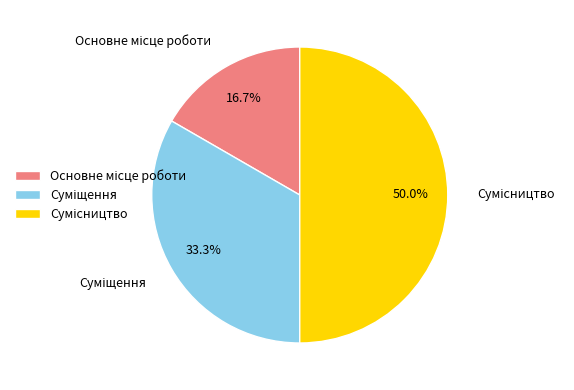

The Суміщення slice represents 28% of the pie. True or false?

False